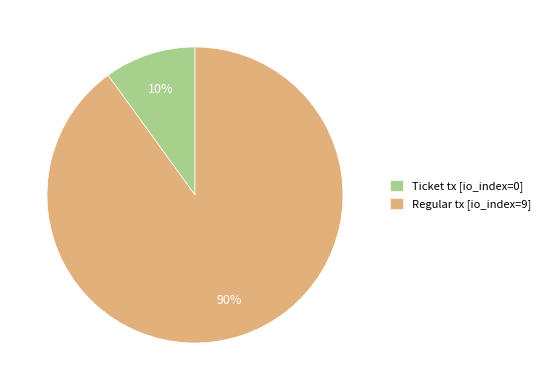

Count the number of slices in the pie.

2